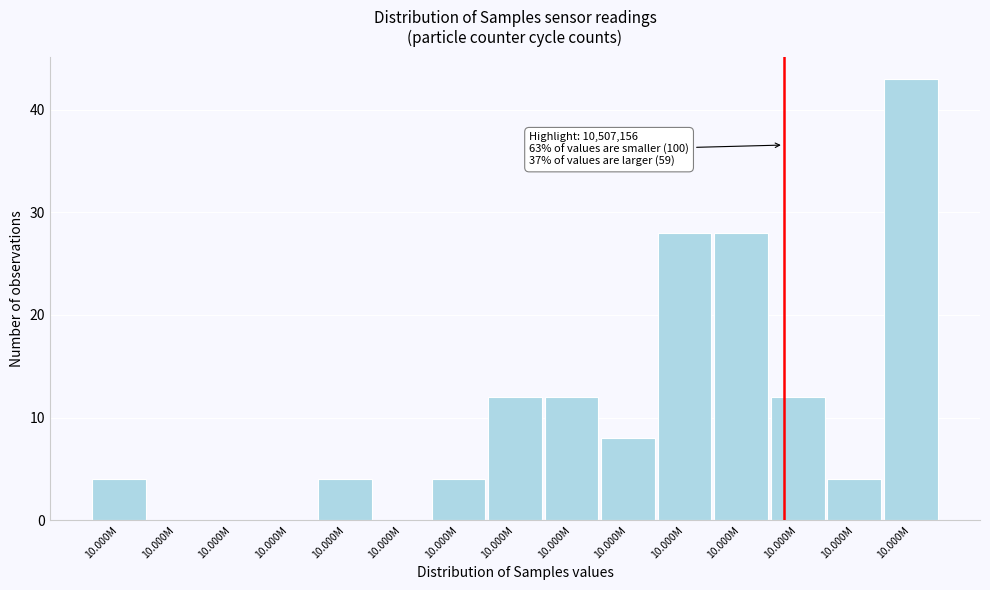

Are the bars horizontal?

No